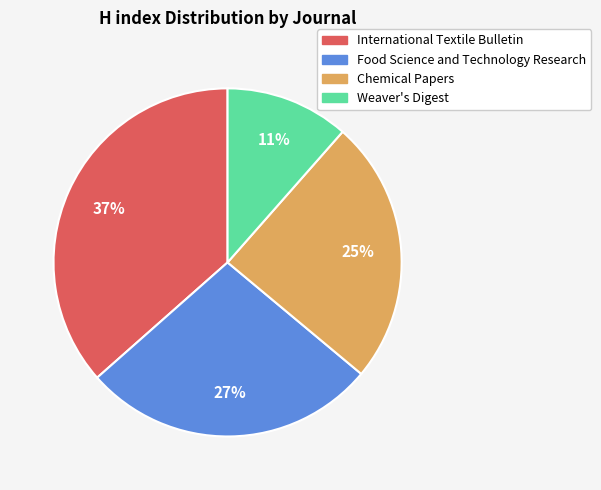

Does any single category account for the majority?

No